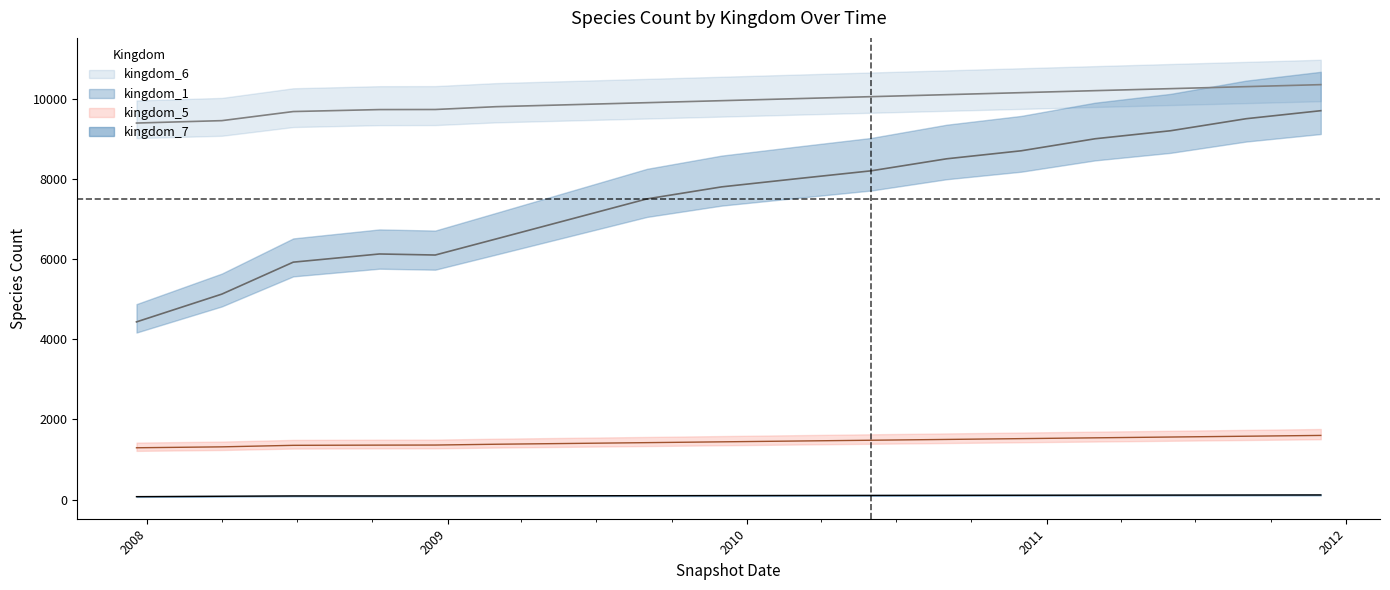

What is the maximum value shown in the chart?

10350